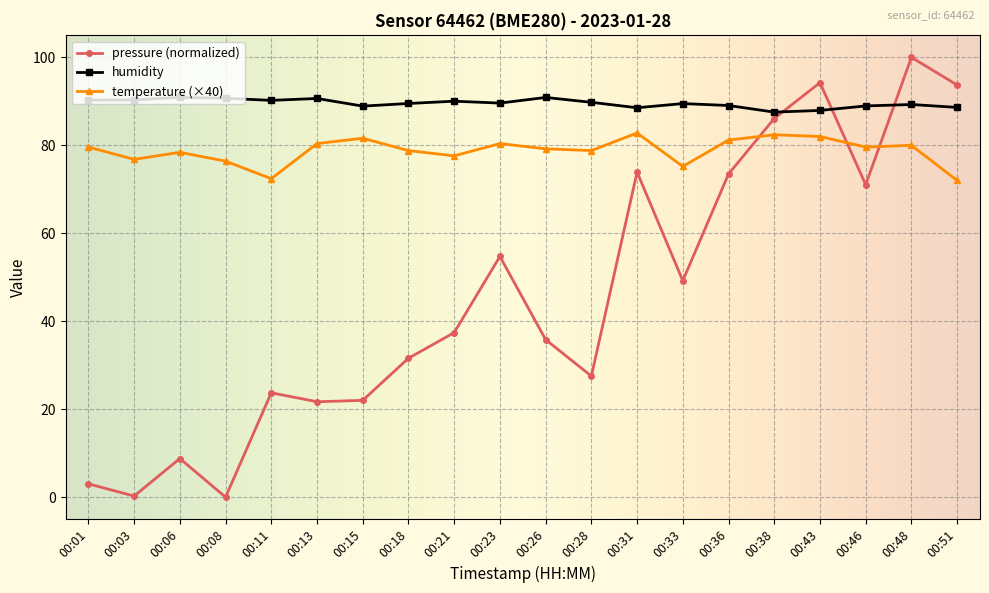

Which category has the highest value across all series?

00:48